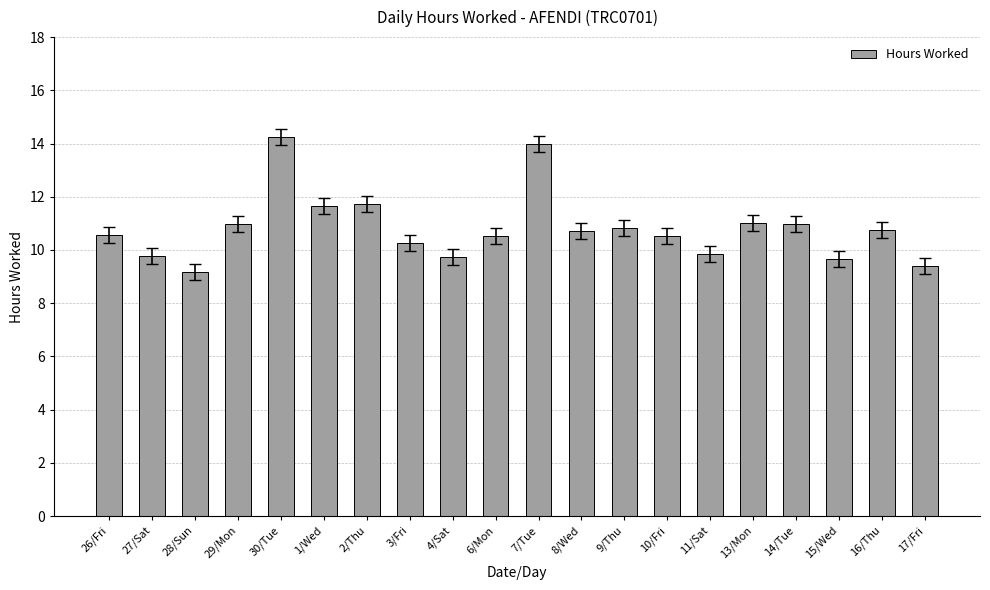

What is the difference between the second highest and second lowest values?

4.6